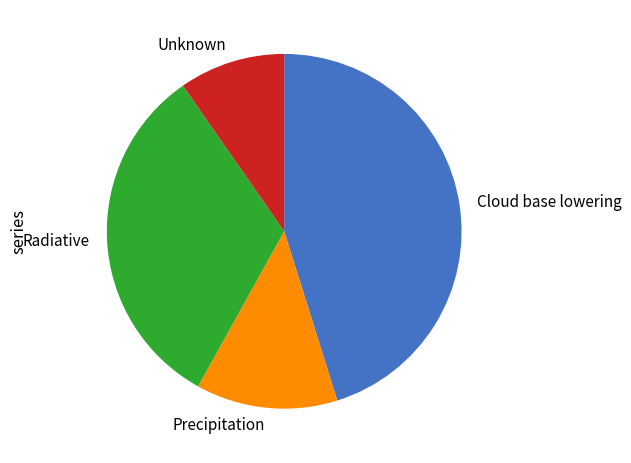

Is it true that Cloud base lowering is 55% of the pie?

False